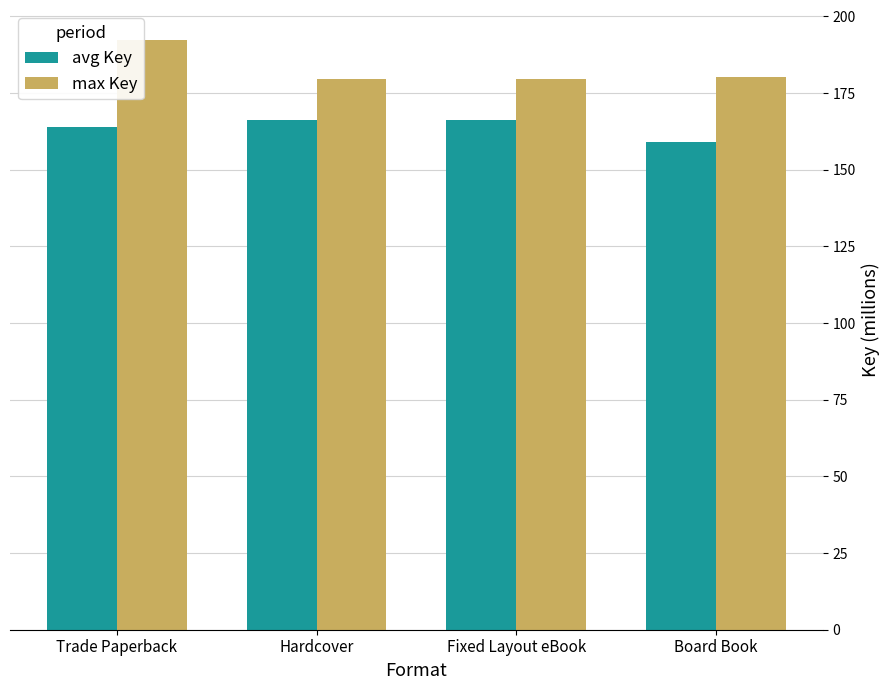

How many groups of bars are there?

4